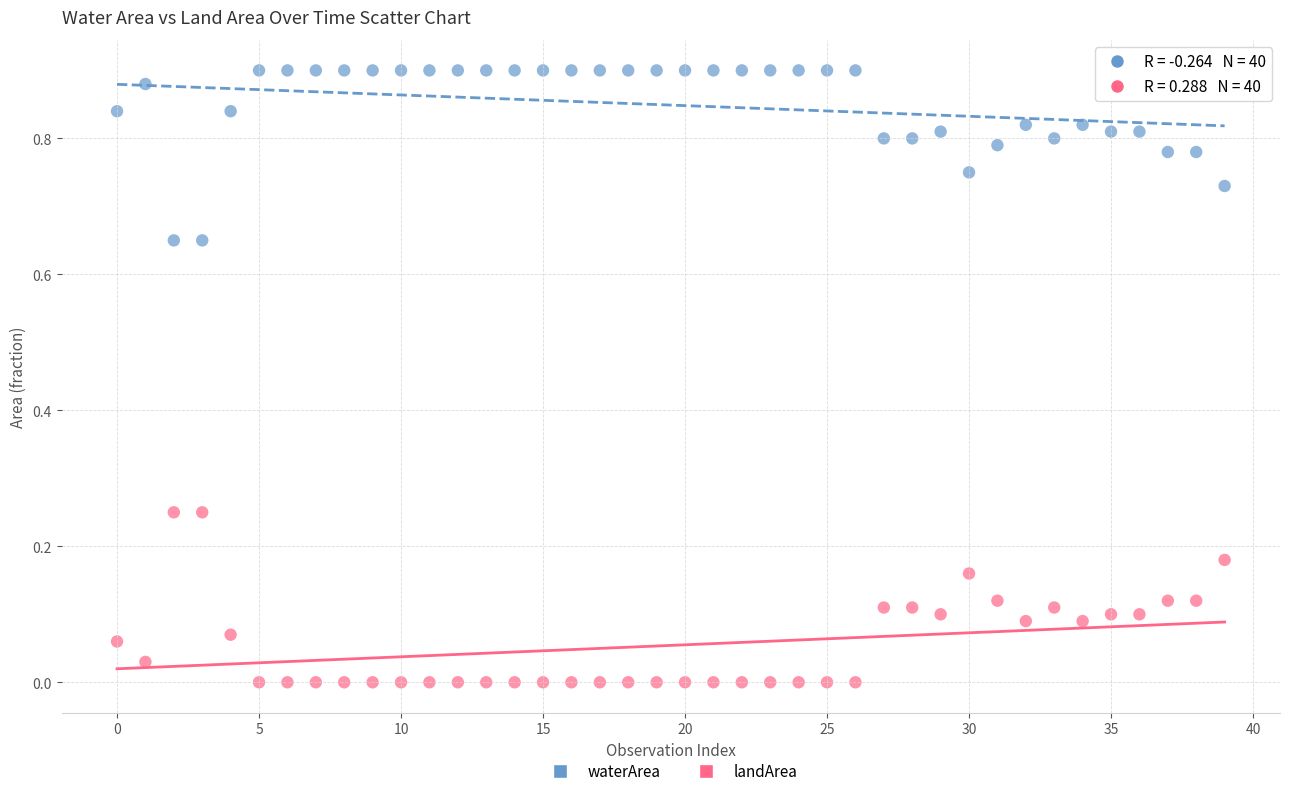

Which series contains the highest Y value?

waterArea